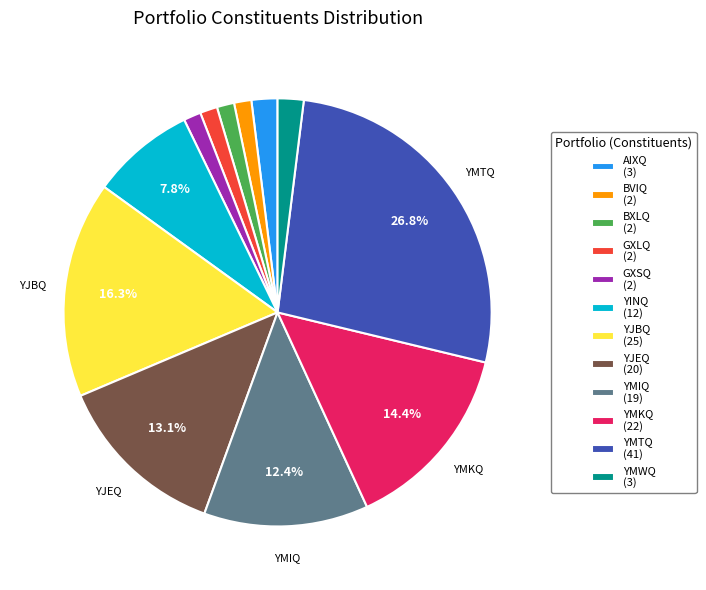

To the nearest percent, what portion does YMKQ represent?

14%